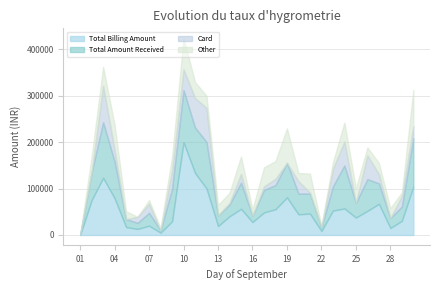

After their last crossing, which series has the higher values: Total Billing Amount or Other?

Total Billing Amount